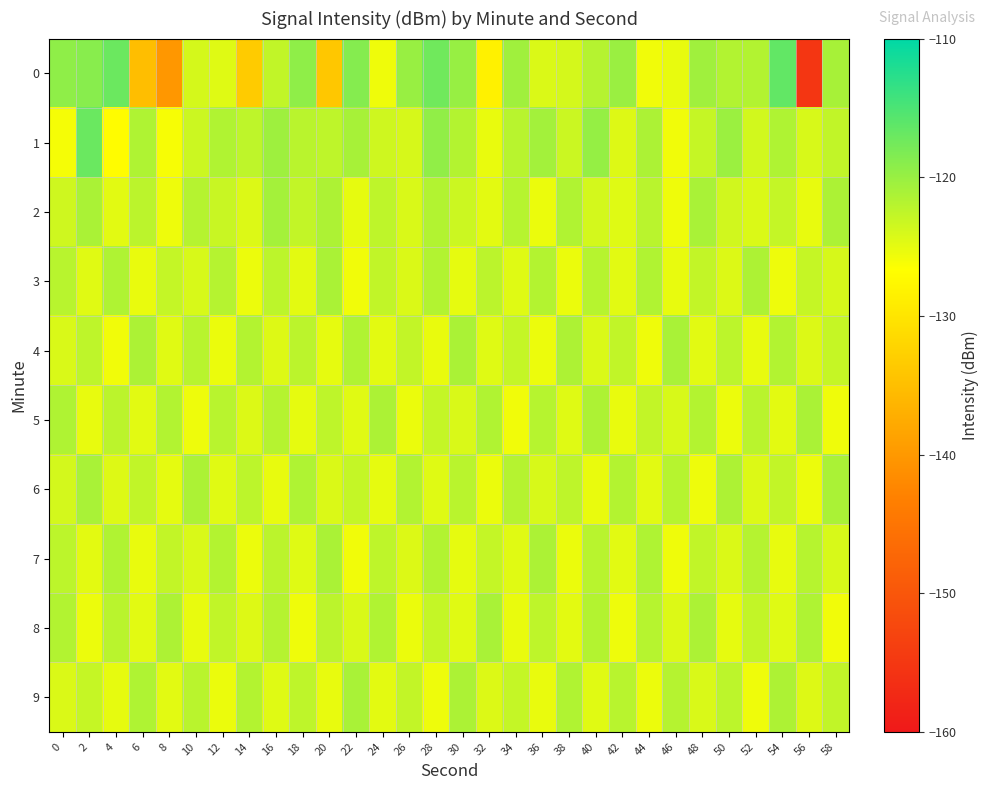

Reading left to right, list all the values displayed in this chart.

0: 0=-119.5	2=-118.9	4=-117.1	6=-135.1	8=-140.2	10=-123.9	12=-124.6	14=-133.4	16=-122.6	18=-119.5	20=-134.0	22=-118.7	24=-125.6	26=-120.0	28=-117.3	30=-119.9	32=-128.4	34=-120.5	36=-124.3	38=-124.0	40=-121.9	42=-120.1	44=-125.7	46=-125.2	48=-120.5	50=-121.7	52=-121.6	54=-116.4	56=-155.2	58=-121.0
1: 0=-126.1	2=-117.0	4=-127.1	6=-121.5	8=-126.2	10=-123.3	12=-121.6	14=-122.5	16=-120.4	18=-122.2	20=-122.5	22=-121.0	24=-123.5	26=-124.0	28=-119.5	30=-121.8	32=-125.3	34=-122.1	36=-120.7	38=-123.2	40=-119.8	42=-124.5	44=-121.3	46=-125.8	48=-122.9	50=-120.2	52=-123.7	54=-121.5	56=-124.1	58=-122.6
2: 0=-123.5	2=-121.2	4=-124.8	6=-122.3	8=-125.6	10=-121.9	12=-123.1	14=-124.4	16=-120.8	18=-122.7	20=-121.4	22=-125.1	24=-122.5	26=-124.2	28=-121.7	30=-123.3	32=-124.9	34=-122.0	36=-125.4	38=-121.6	40=-123.8	42=-124.6	44=-122.2	46=-125.7	48=-121.1	50=-123.6	52=-124.3	54=-122.8	56=-125.2	58=-121.3
3: 0=-122.1	2=-124.7	4=-121.5	6=-125.3	8=-122.8	10=-124.1	12=-121.9	14=-125.5	16=-122.4	18=-124.9	20=-121.2	22=-125.8	24=-122.6	26=-124.3	28=-121.7	30=-125.1	32=-122.3	34=-124.6	36=-121.8	38=-125.4	40=-122.0	42=-124.8	44=-121.6	46=-125.2	48=-122.7	50=-124.4	52=-121.4	54=-125.6	56=-122.9	58=-124.0
4: 0=-124.2	2=-122.5	4=-125.8	6=-121.3	8=-124.7	10=-122.1	12=-125.4	14=-121.8	16=-124.5	18=-122.3	20=-125.1	22=-121.6	24=-124.9	26=-122.7	28=-125.3	30=-121.2	32=-124.6	34=-122.8	36=-125.5	38=-121.4	40=-124.3	42=-122.6	44=-125.7	46=-121.1	48=-124.8	50=-122.4	52=-125.2	54=-121.7	56=-124.4	58=-122.9
5: 0=-121.5	2=-125.2	4=-122.3	6=-124.8	8=-121.7	10=-125.6	12=-122.1	14=-124.4	16=-121.9	18=-125.1	20=-122.5	22=-124.7	24=-121.3	26=-125.4	28=-122.8	30=-124.2	32=-121.6	34=-125.8	36=-122.0	38=-124.6	40=-121.4	42=-125.3	44=-122.7	46=-124.1	48=-121.8	50=-125.5	52=-122.2	54=-124.9	56=-121.2	58=-125.7
6: 0=-123.8	2=-121.1	4=-124.5	6=-122.6	8=-125.0	10=-121.3	12=-124.7	14=-122.4	16=-125.2	18=-121.5	20=-124.3	22=-122.8	24=-125.1	26=-121.7	28=-124.6	30=-122.2	32=-125.4	34=-121.9	36=-124.1	38=-122.5	40=-125.3	42=-121.8	44=-124.8	46=-122.0	48=-125.6	50=-121.4	52=-124.4	54=-122.7	56=-125.5	58=-121.2
7: 0=-122.4	2=-124.9	4=-121.6	6=-125.3	8=-122.7	10=-124.2	12=-121.8	14=-125.5	16=-122.3	18=-124.6	20=-121.2	22=-125.8	24=-122.5	26=-124.4	28=-121.7	30=-125.1	32=-122.8	34=-124.7	36=-121.3	38=-125.4	40=-122.1	42=-124.8	44=-121.5	46=-125.7	48=-122.6	50=-124.3	52=-121.9	54=-125.2	56=-122.0	58=-124.1
8: 0=-121.7	2=-125.5	4=-122.2	6=-124.8	8=-121.4	10=-125.2	12=-122.6	14=-124.5	16=-121.9	18=-125.7	20=-122.3	22=-124.2	24=-121.6	26=-125.4	28=-122.8	30=-124.7	32=-121.1	34=-125.3	36=-122.5	38=-124.9	40=-121.8	42=-125.6	44=-122.0	46=-124.4	48=-121.3	50=-125.1	52=-122.7	54=-124.6	56=-121.5	58=-125.8
9: 0=-124.3	2=-122.9	4=-125.1	6=-121.5	8=-124.8	10=-122.2	12=-125.4	14=-121.8	16=-124.6	18=-122.5	20=-125.2	22=-121.1	24=-124.9	26=-122.7	28=-125.6	30=-121.3	32=-124.4	34=-122.8	36=-125.3	38=-121.6	40=-124.7	42=-122.1	44=-125.5	46=-121.9	48=-124.2	50=-122.4	52=-125.7	54=-121.4	56=-124.5	58=-122.6